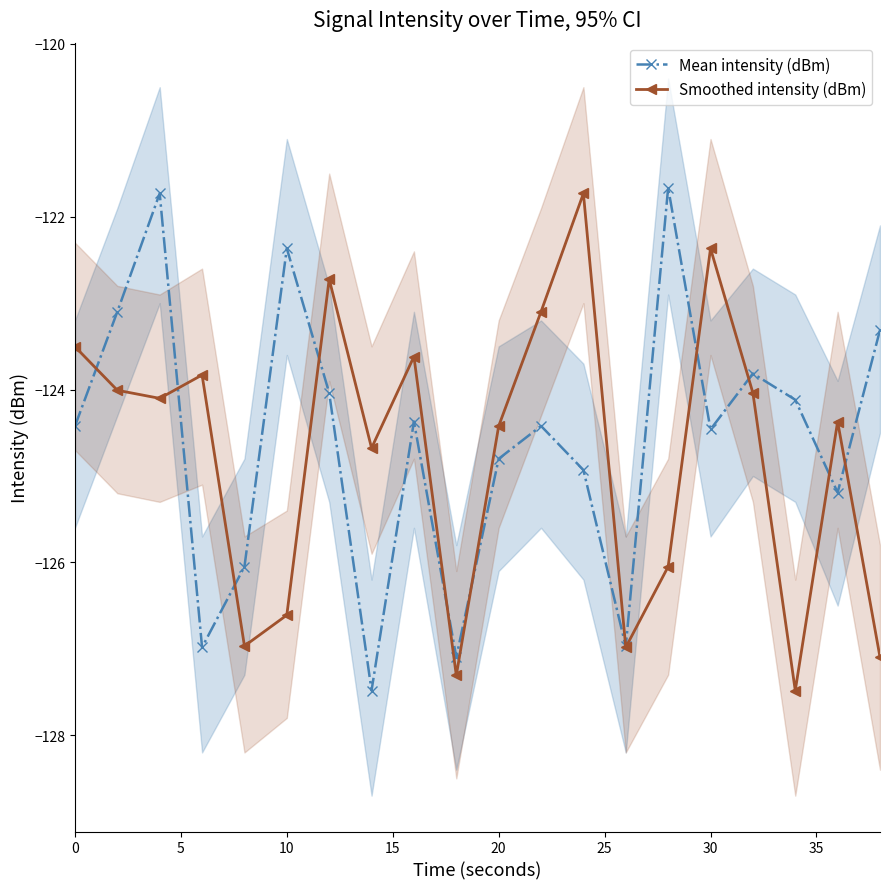

What is the minimum value for Mean intensity (dBm)?

-127.5